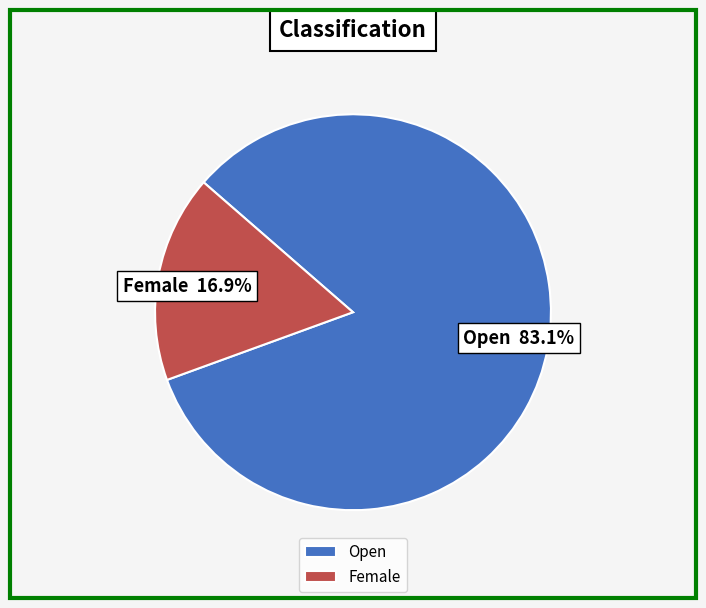

Do Open and Female together represent more than half of the pie?

Yes